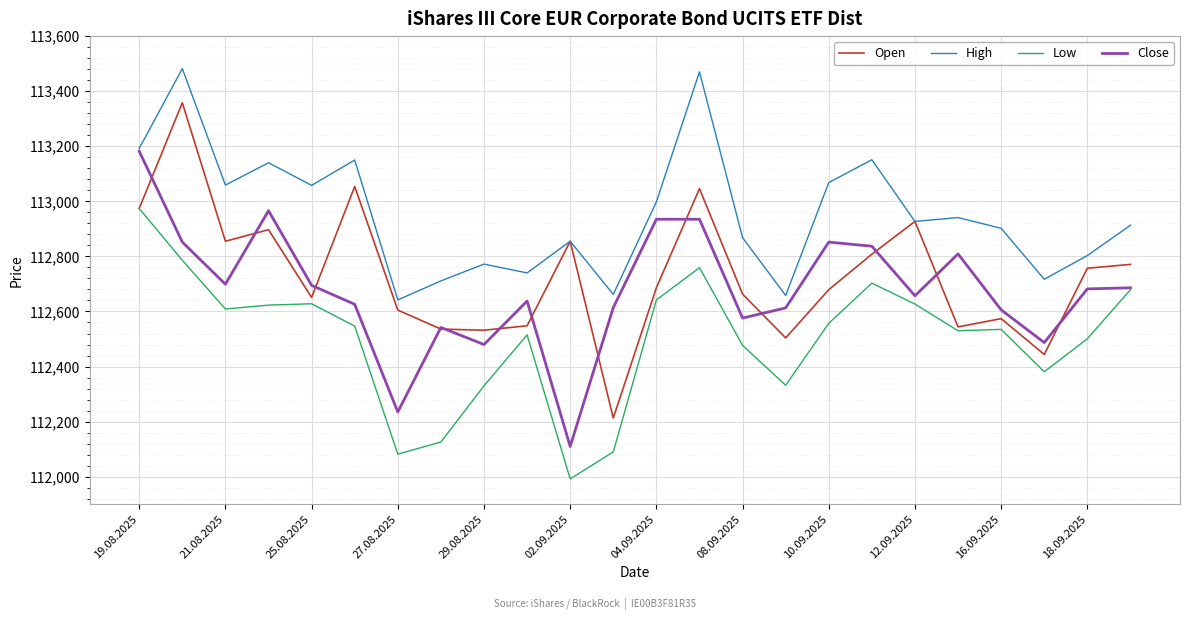

What are all the series names shown in the legend?

Open, High, Low, Close